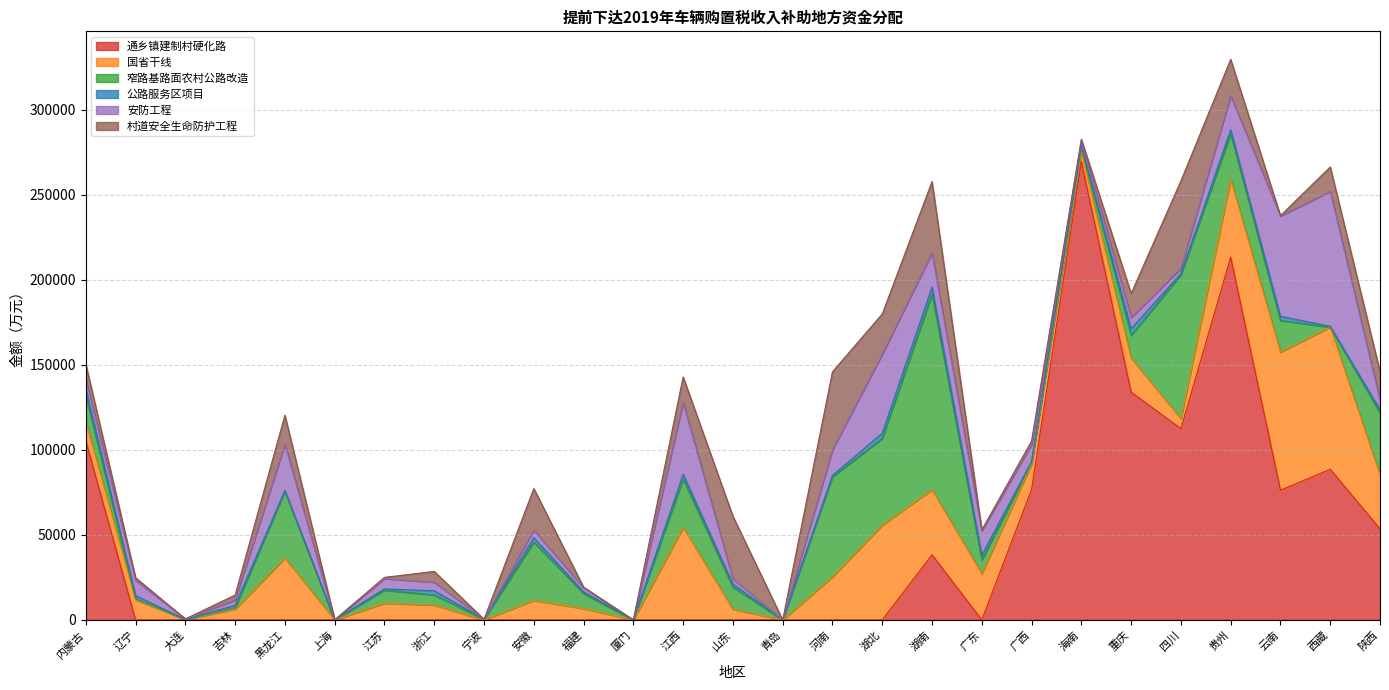

The 安防工程 series shows 5000 at 浙江. True or false?

True